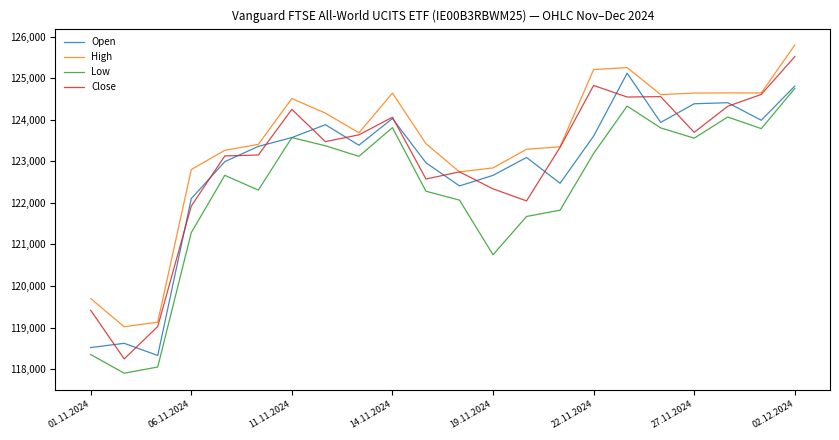

What is the maximum value shown in the chart?

125797